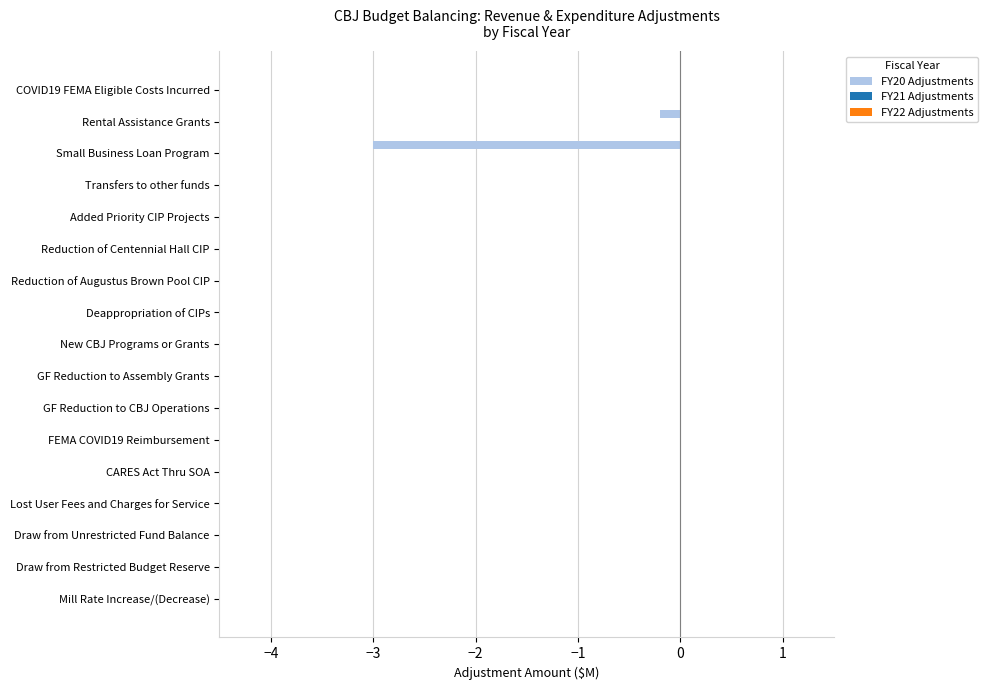

The value at Reduction of Centennial Hall CIP is 1.3. True or false?

False